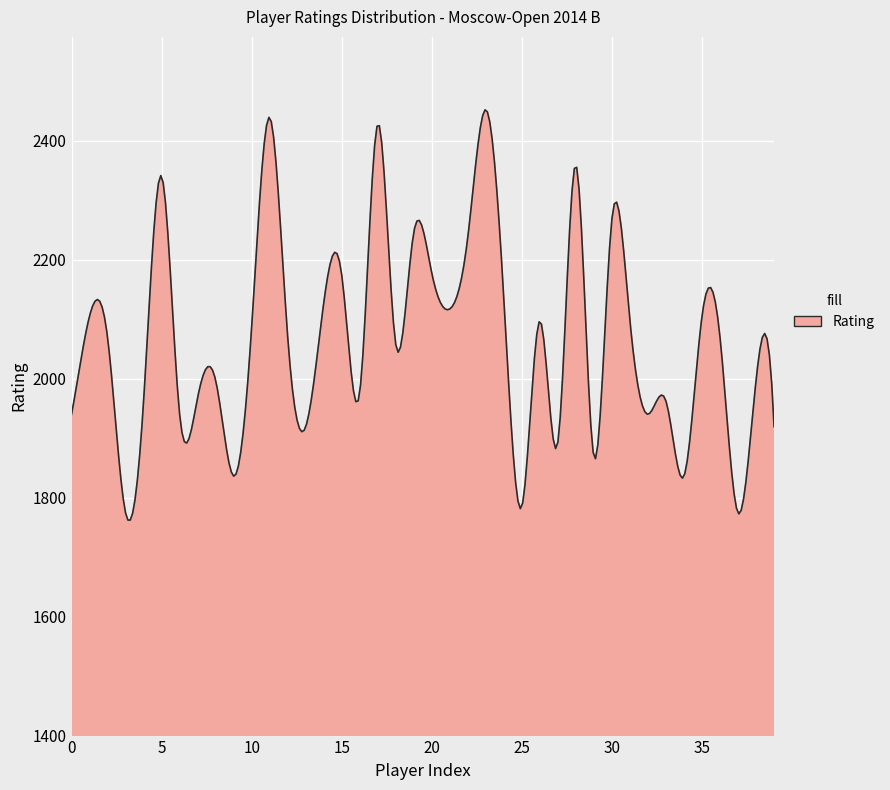

What is the smallest value displayed?

1762.2